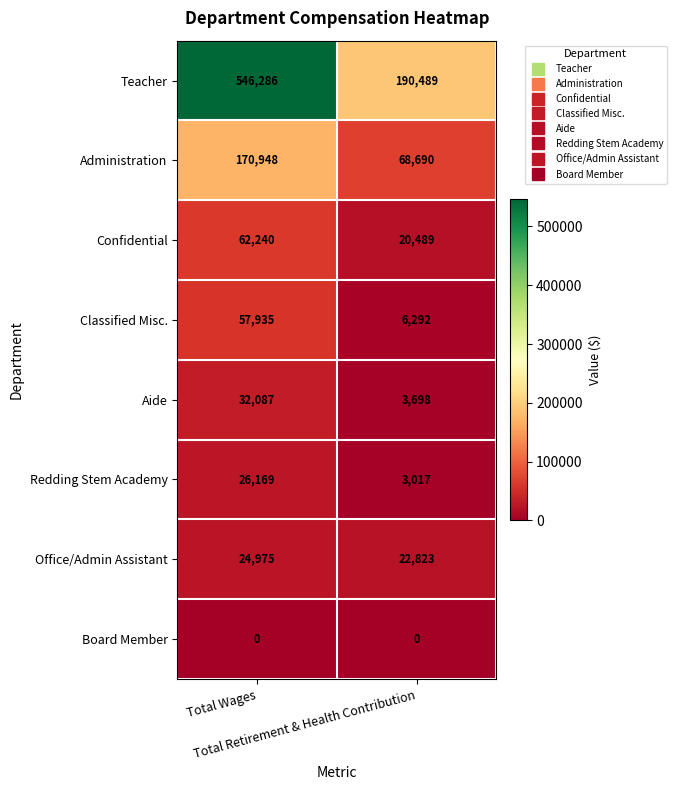

What is the sum of all Confidential values?

82729